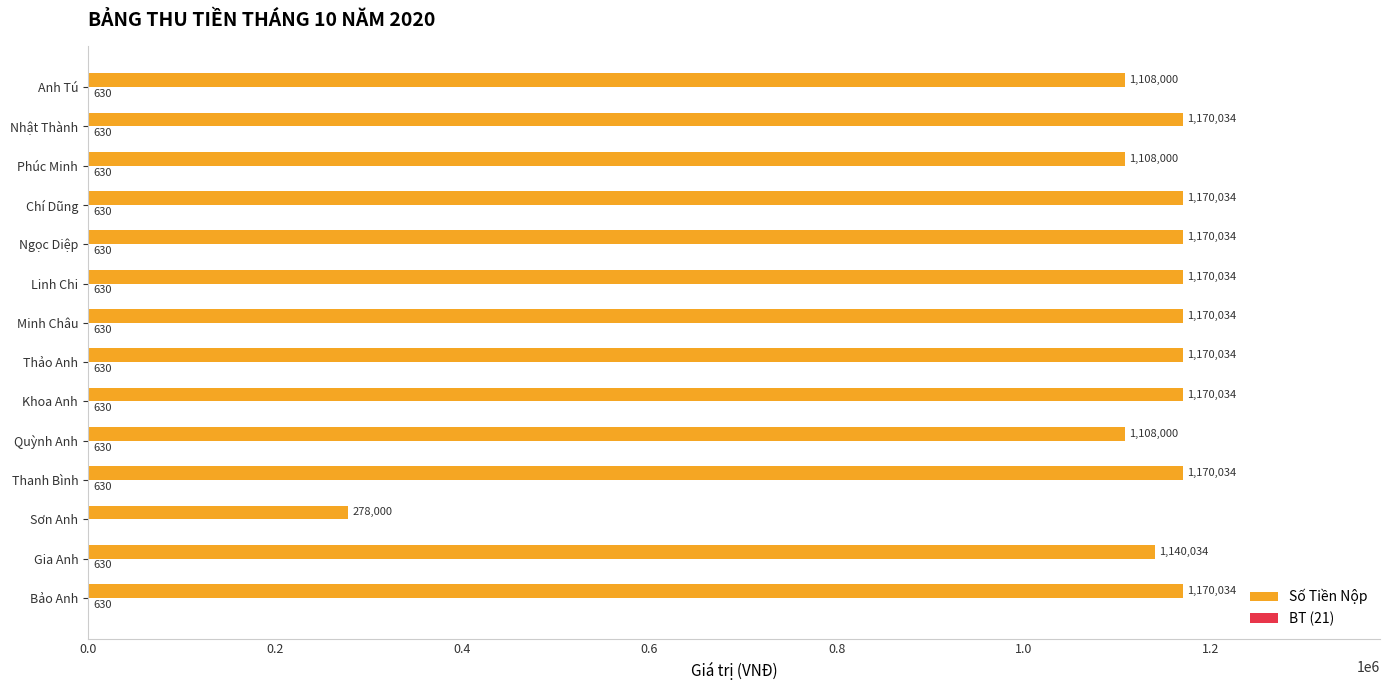

How many categories are shown in the chart?

14